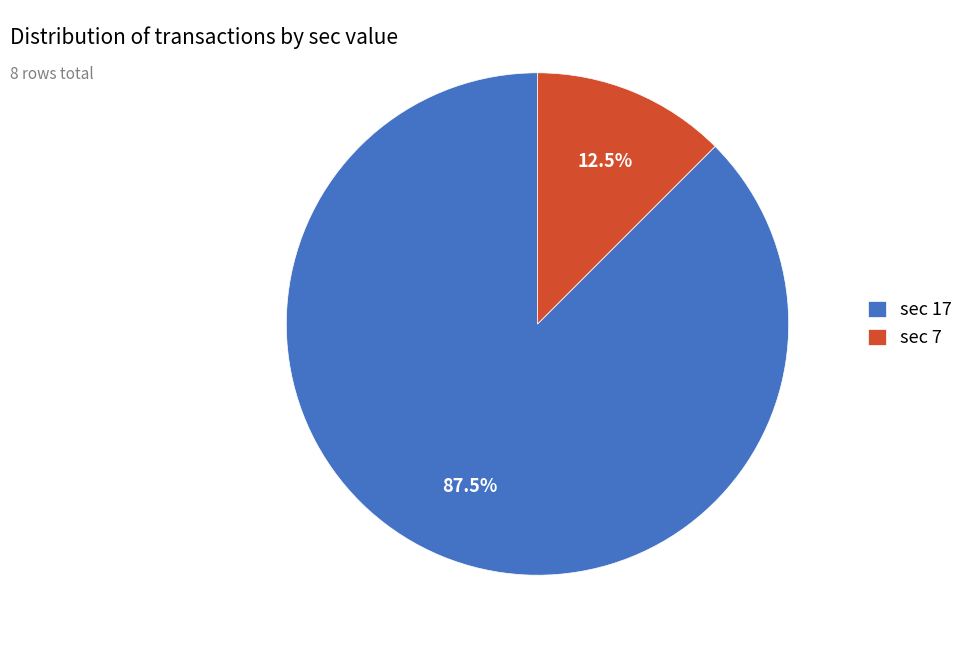

What percentage is NOT represented by sec 17?

12.5%